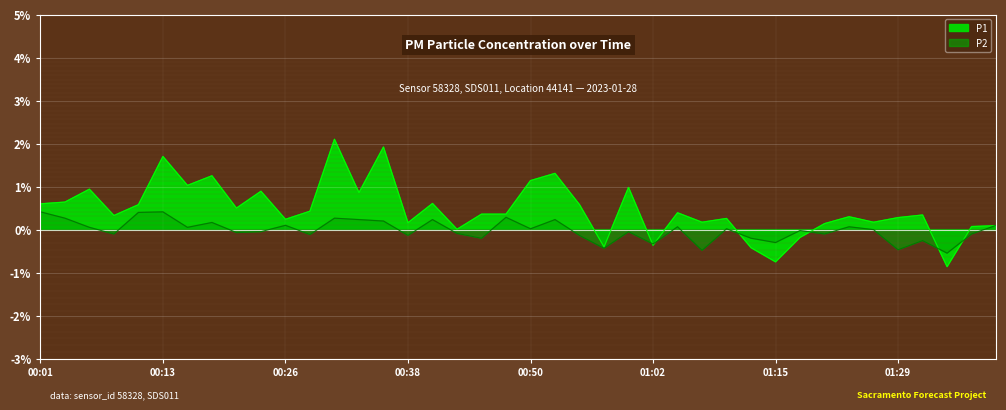

Which category has the highest value in the P1 series?

00:31